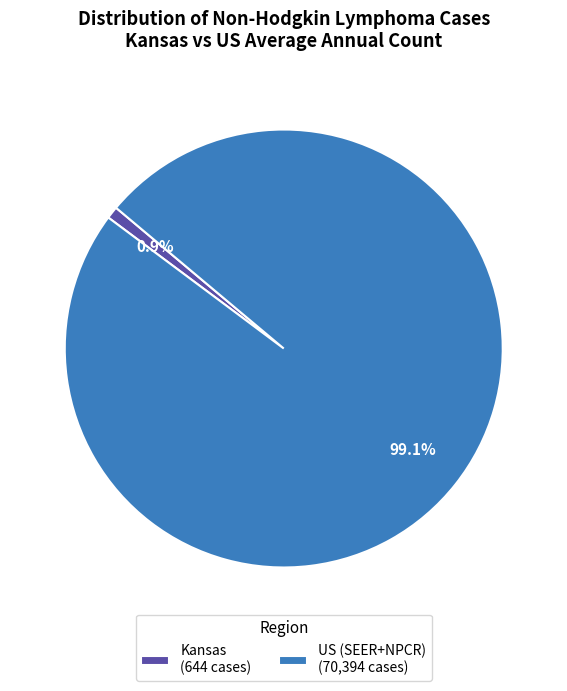

What is the largest slice in the pie chart?

US (SEER+NPCR)